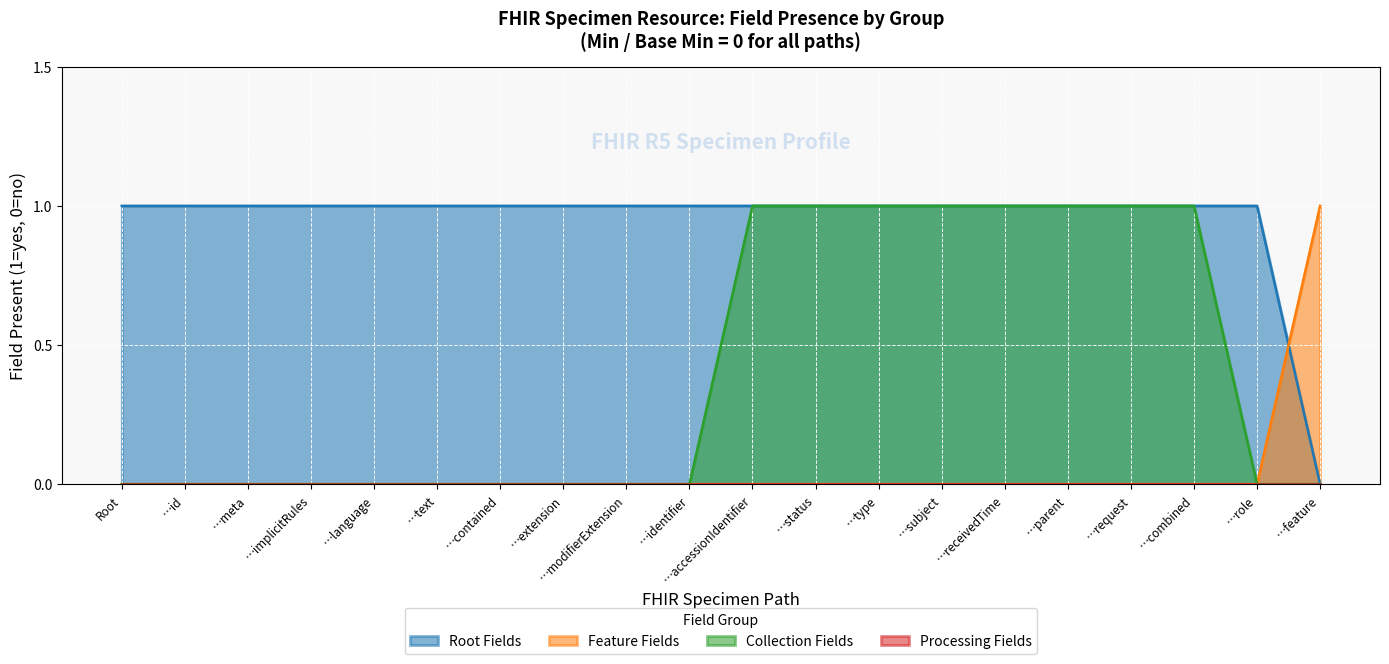

What is the difference between the maximum and second lowest values in the Specimen.feature series?

1